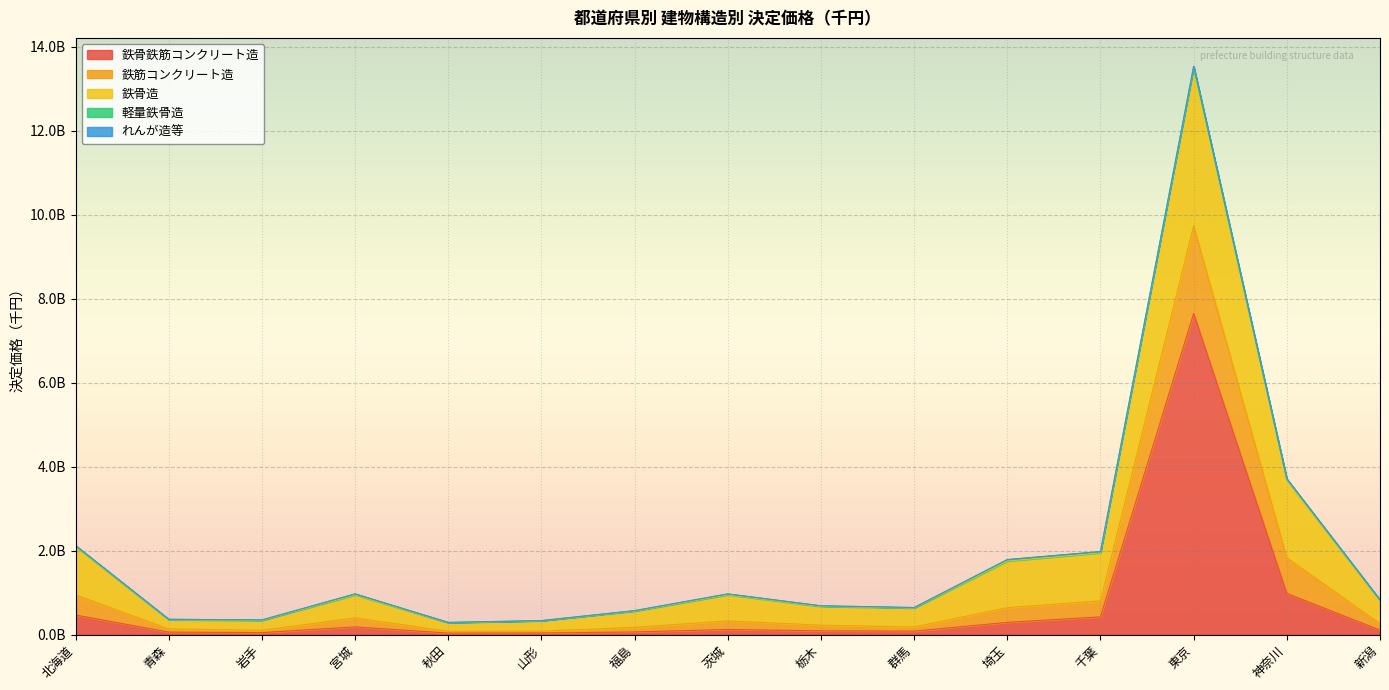

What is the label of the 13th point from the left?

東京